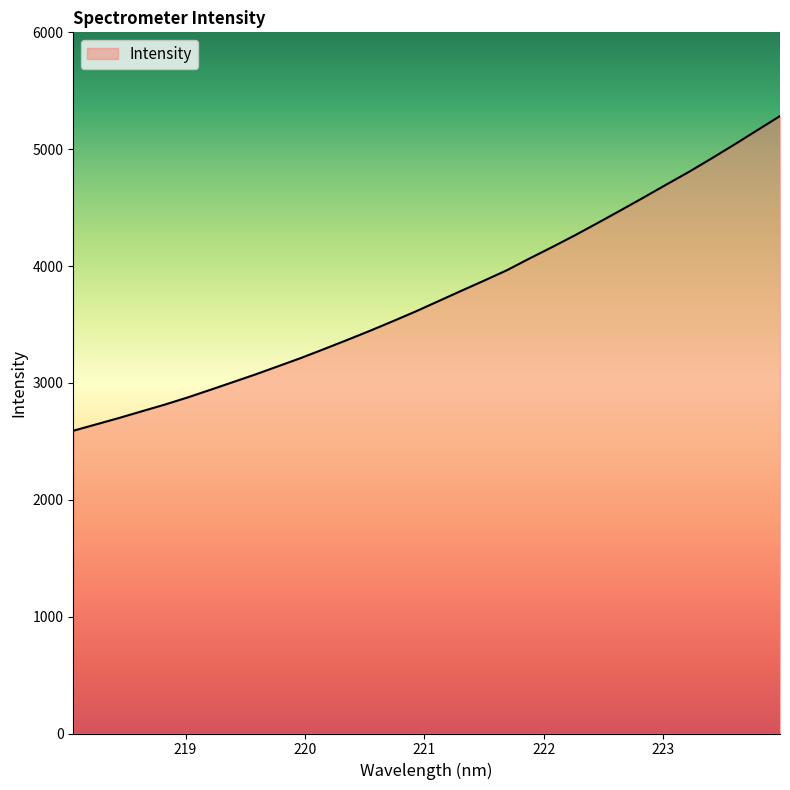

Reading left to right, transcribe all the data shown in this chart.

2590.9	2645.1	2699.6	2757.0	2813.8	2875.0	2940.4	3007.1	3073.9	3144.2	3214.9	3290.4	3367.2	3445.7	3527.3	3610.8	3698.9	3787.3	3874.4	3963.2	4064.6	4162.7	4263.6	4369.3	4476.5	4585.4	4696.3	4805.8	4921.5	5040.3	5162.1	5283.7